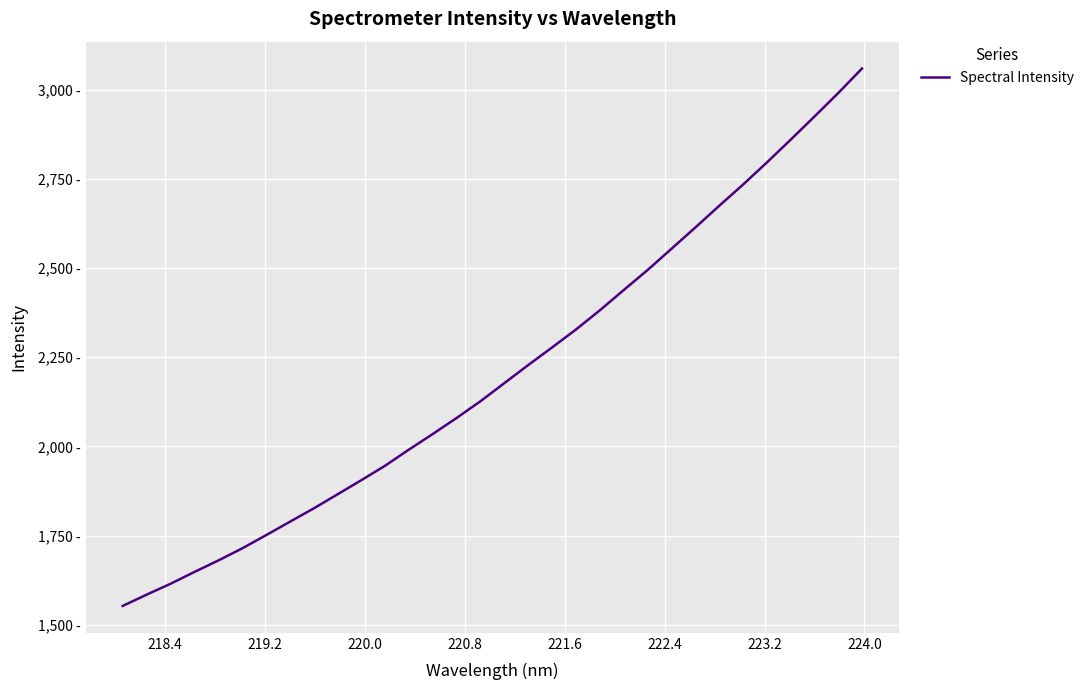

Does the chart have visible grid lines?

Yes